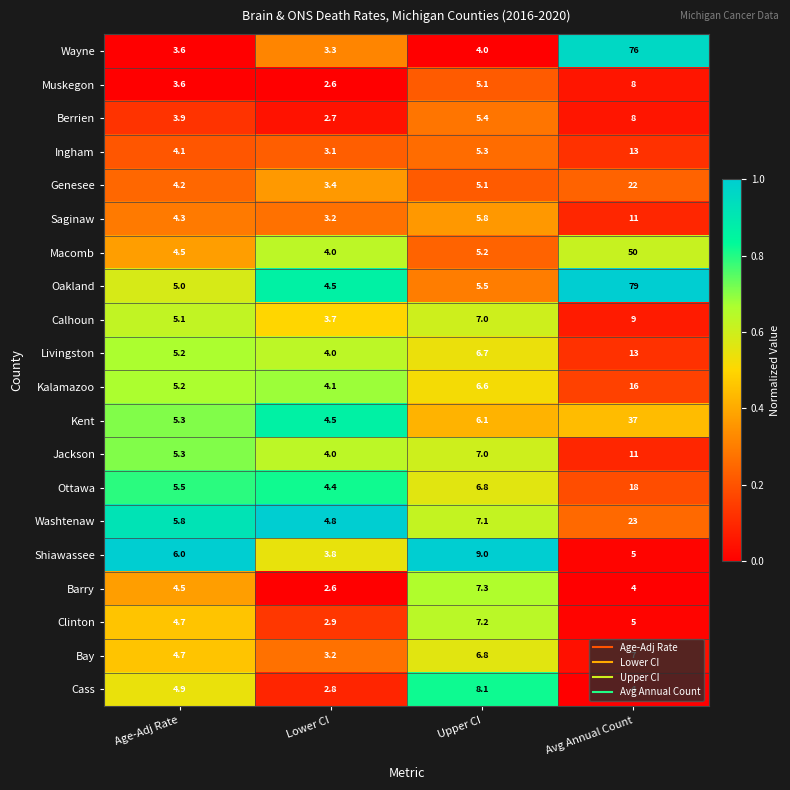

What is the total value across all series at Lower CI?

71.6